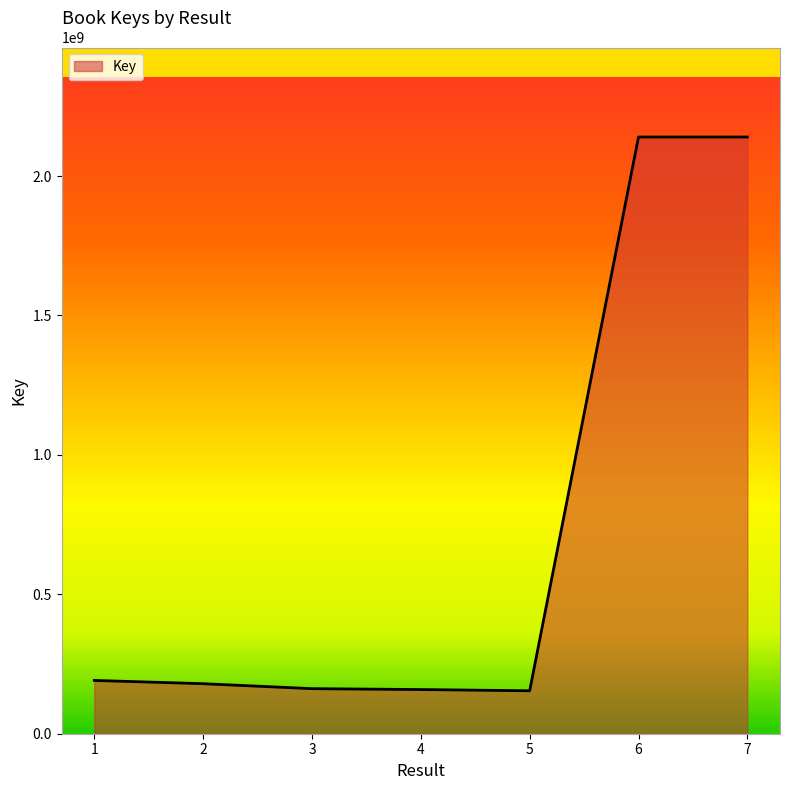

The value at 6 is 2140073977. True or false?

True